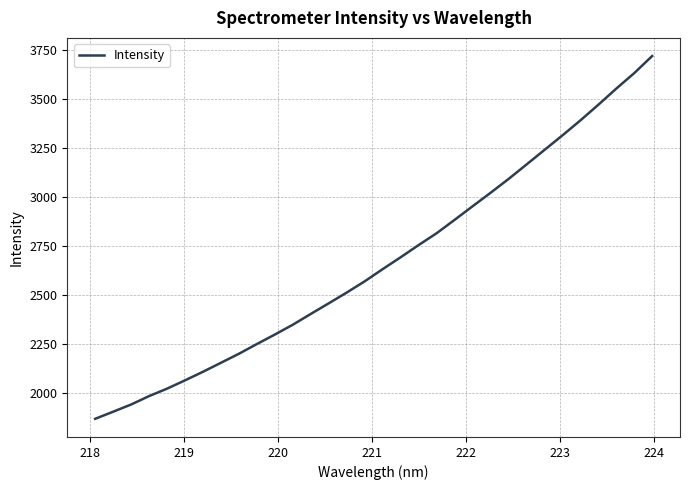

What is the difference between the maximum and minimum values?

1849.8